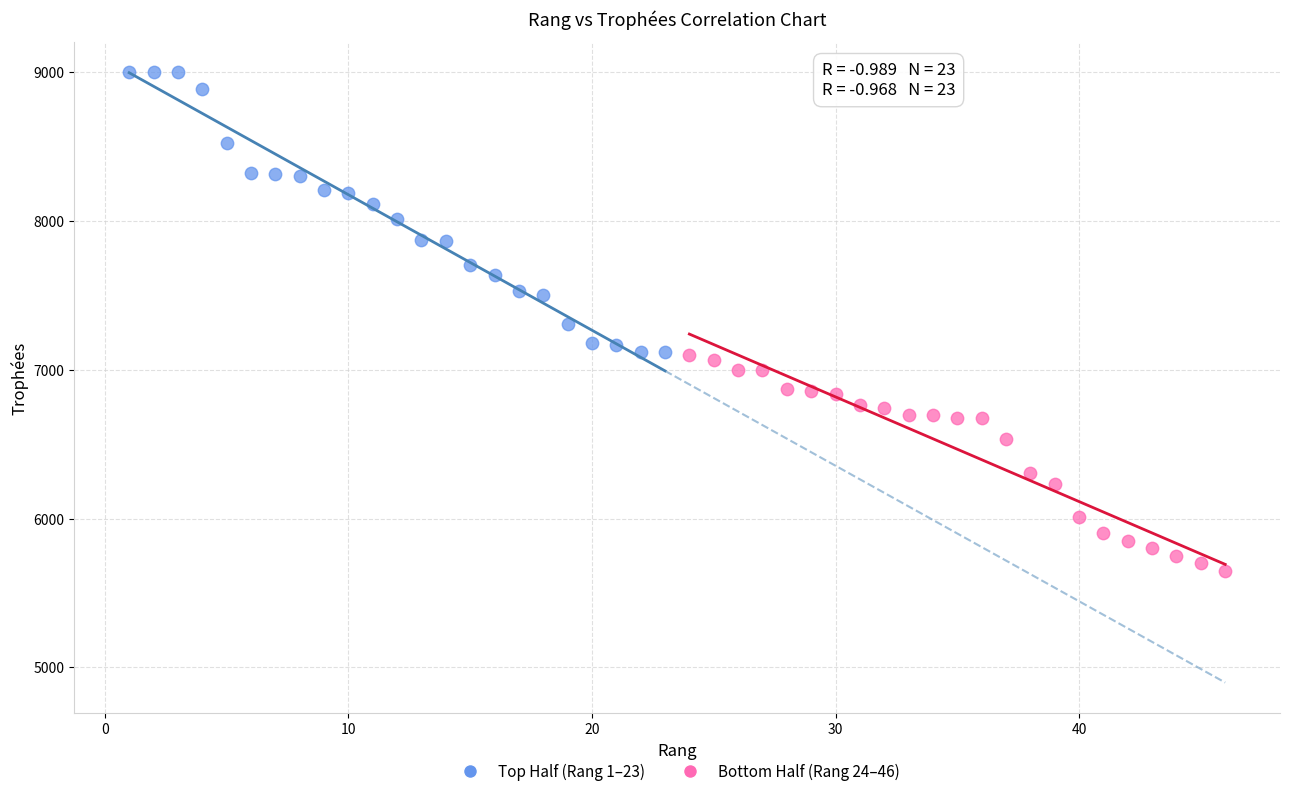

Which series reaches the minimum Y coordinate?

Bottom Half (Rang 24–46)